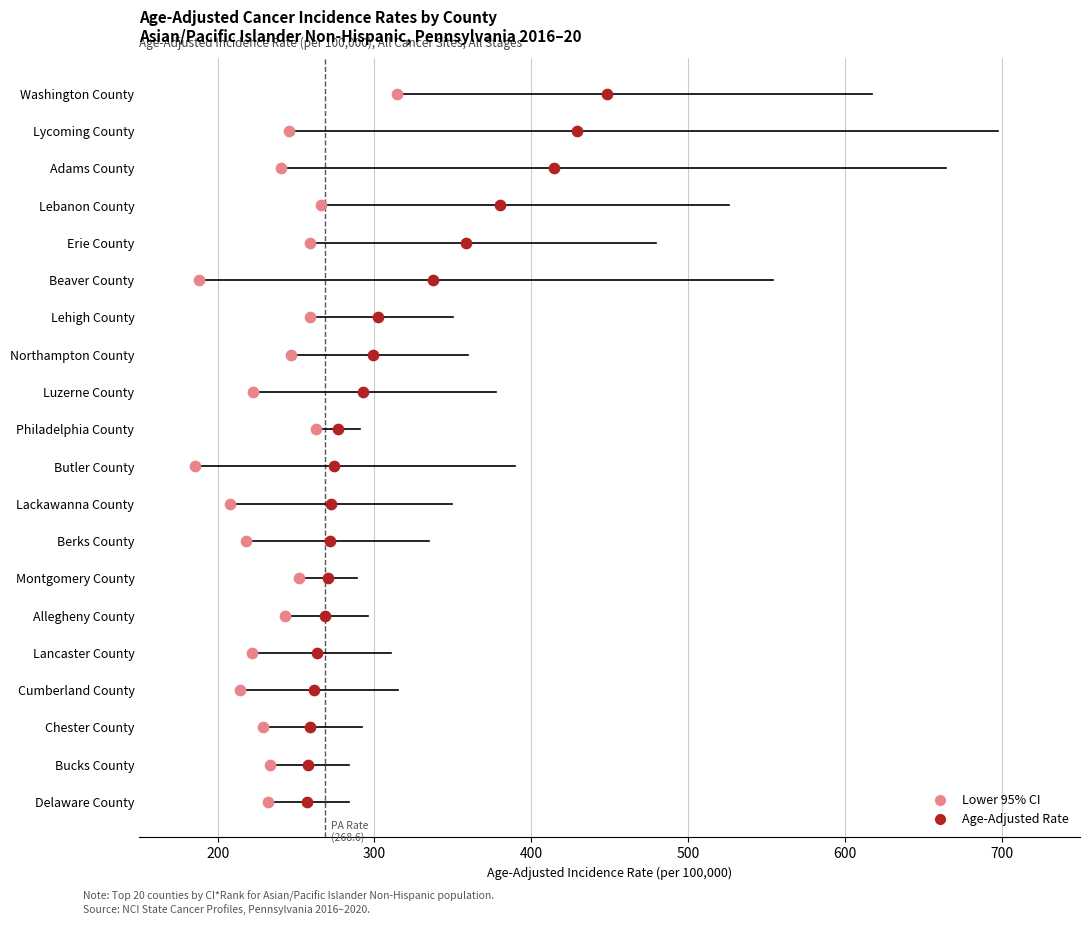

Which series contains the lowest Y value?

Lower 95% CI